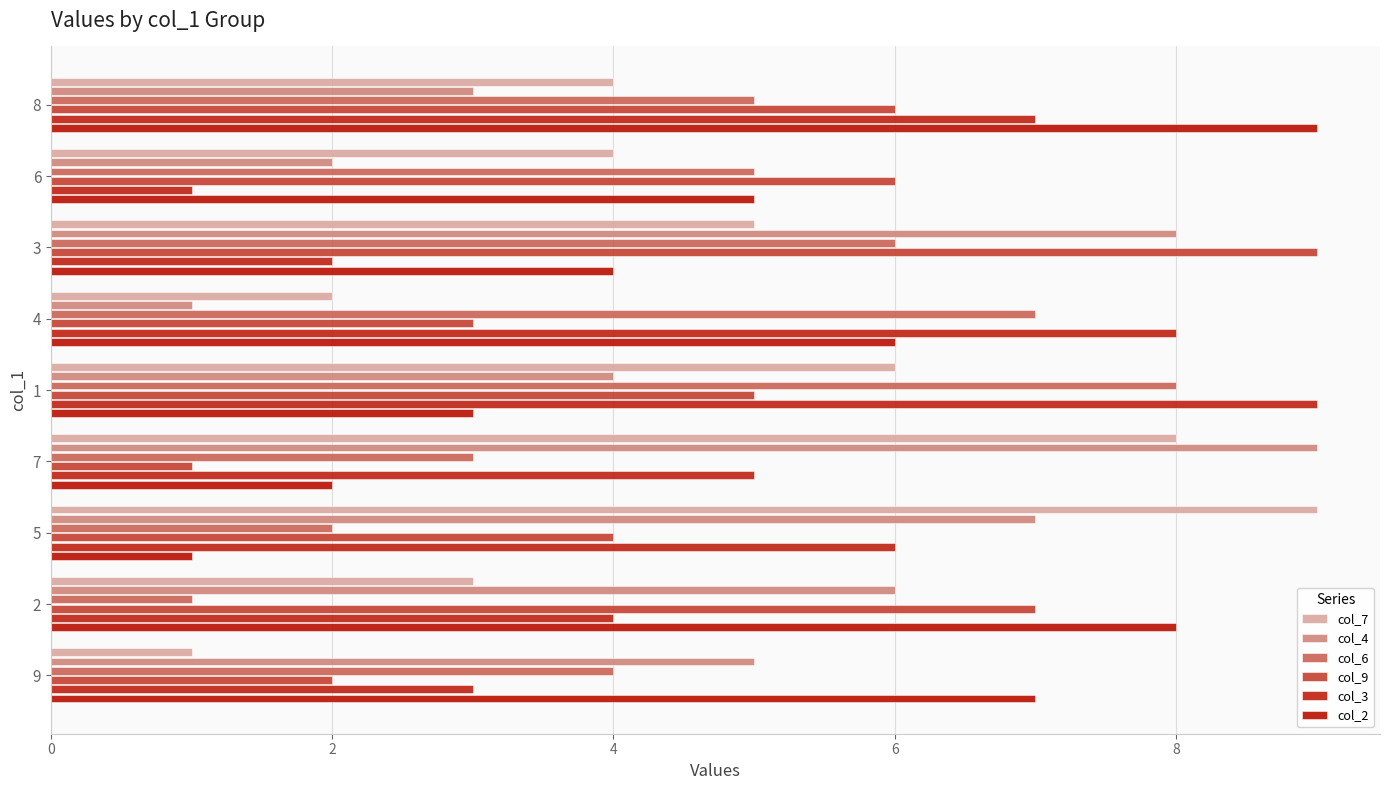

Reading left to right, transcribe all the data shown in this chart.

col_7: 4	4	5	2	6	8	9	3	1
col_4: 3	2	8	1	4	9	7	6	5
col_6: 5	5	6	7	8	3	2	1	4
col_9: 6	6	9	3	5	1	4	7	2
col_3: 7	1	2	8	9	5	6	4	3
col_2: 9	5	4	6	3	2	1	8	7